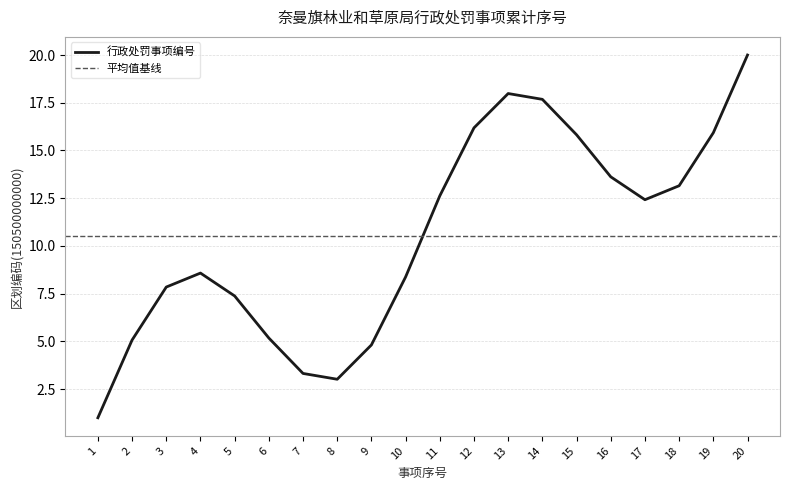

True or false: there are more than 2 points higher than both neighbors.

False